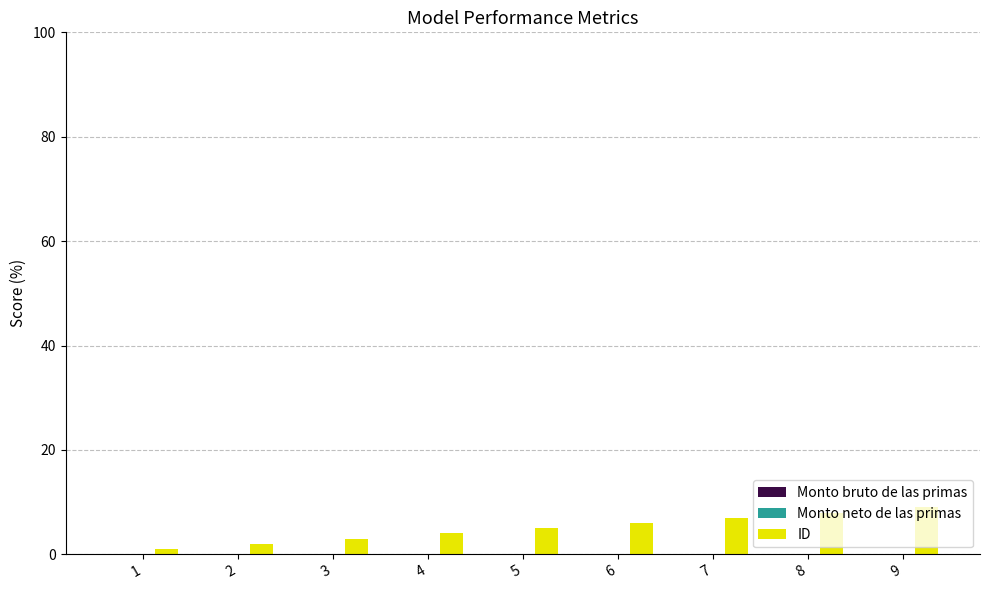

What is the ratio of the value at 8 to the value at 3?

2.7